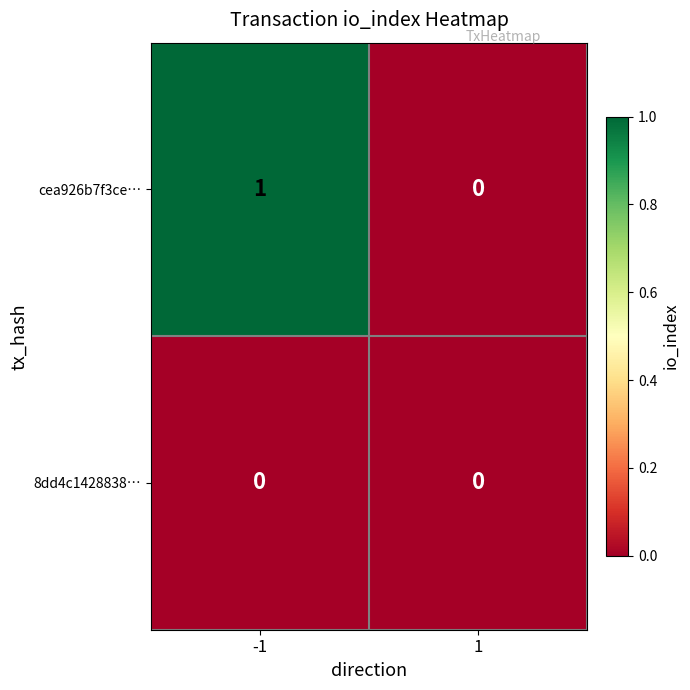

Reading left to right, list all the values displayed in this chart.

cea926b7f3ce…: -1=1	1=0
8dd4c1428838…: -1=0	1=0